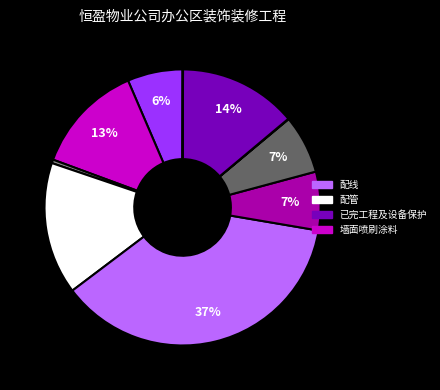

To the nearest percent, what is the average slice percentage?

10%